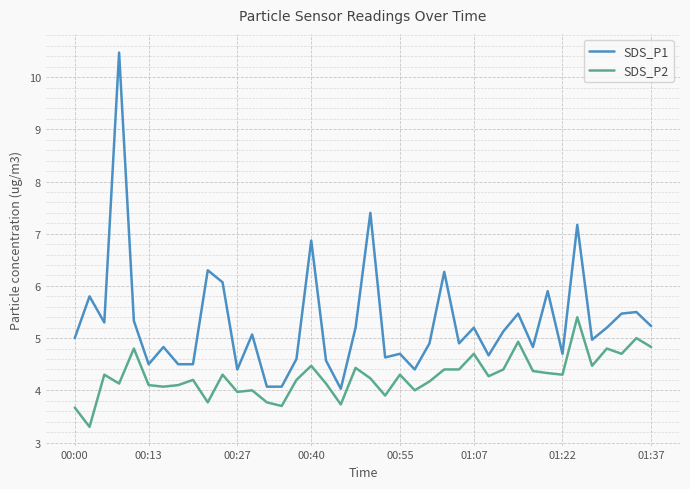

What is the smallest value displayed?

3.3